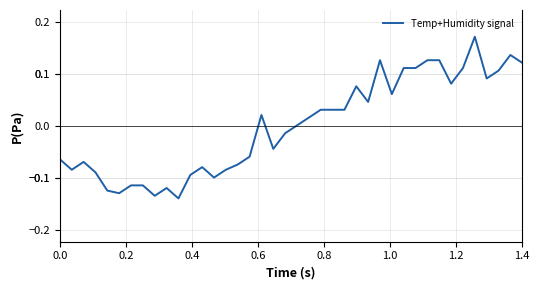

What is the difference between the maximum and minimum values?

0.3